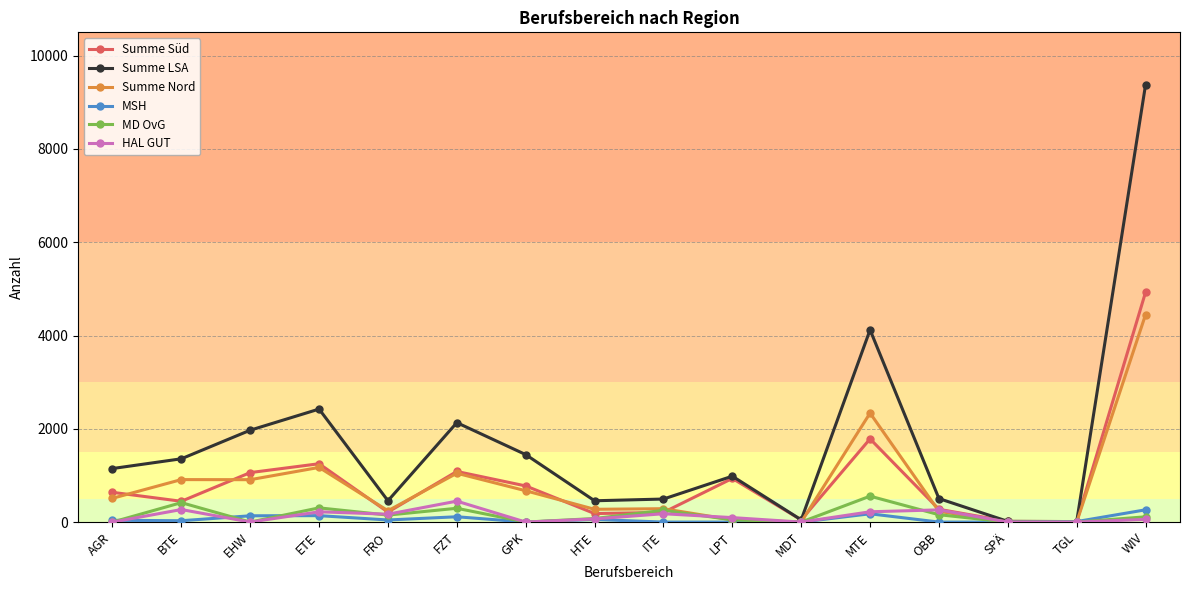

What is the label of the 5th point from the right?

MTE